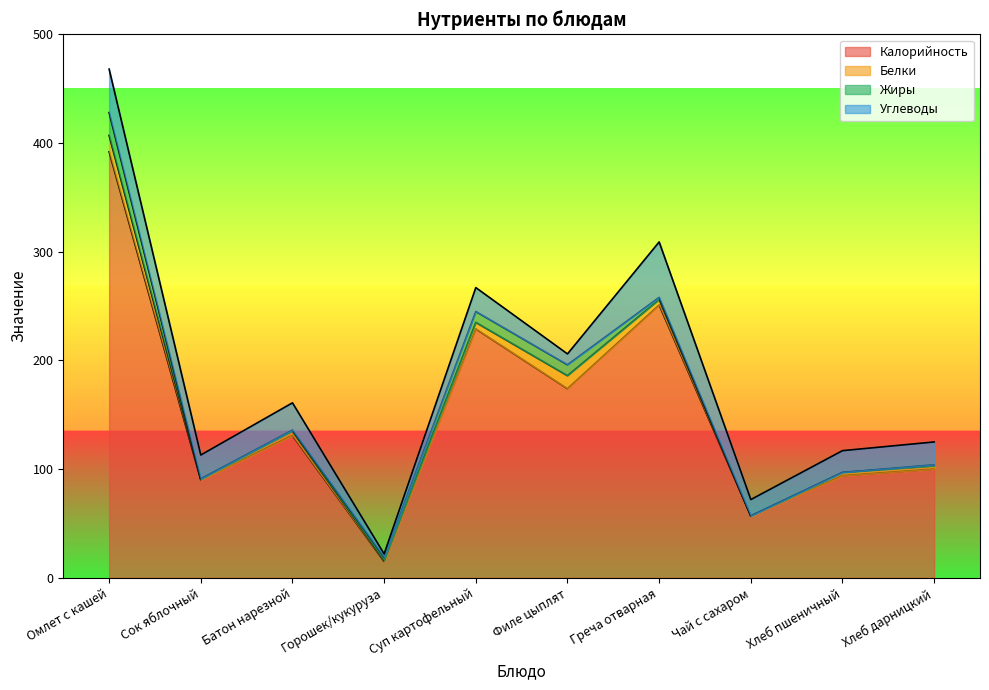

True or false: Углеводы has a value of 5 at Батон нарезной.

False